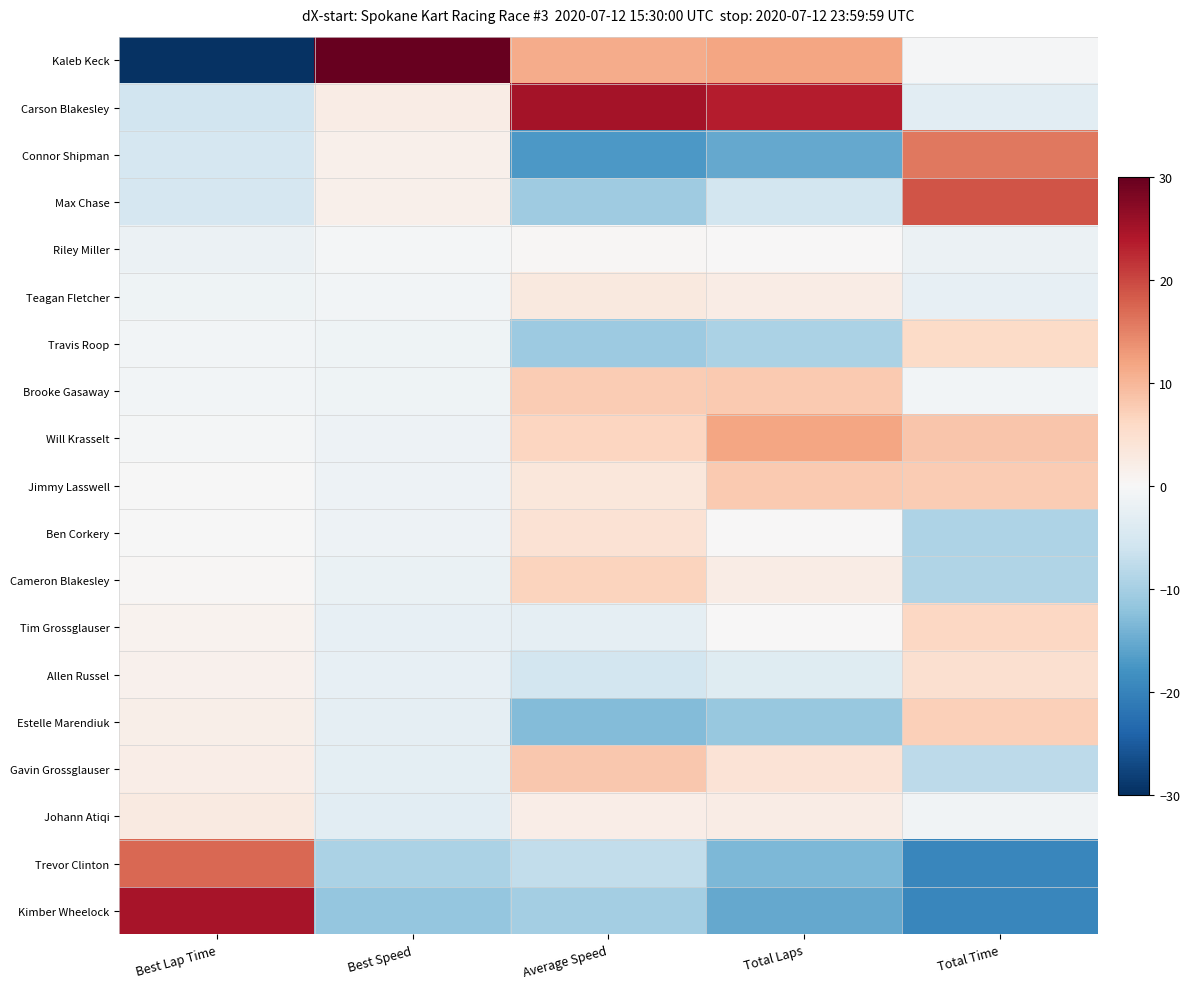

At which category is the sum across all series the highest?

Total Time